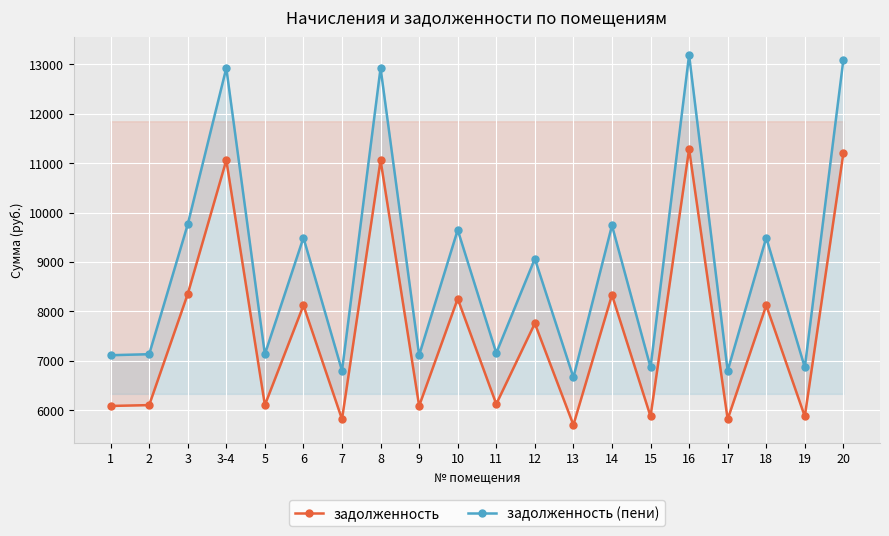

Rank the series by their average value, from highest to lowest.

задолженность (пени), задолженность